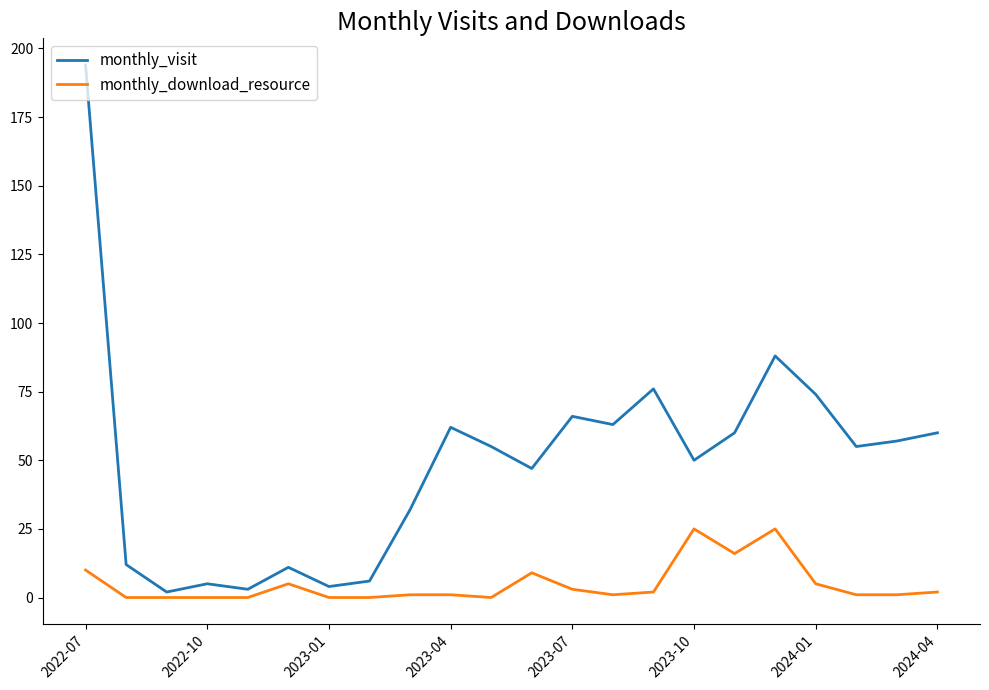

Which series has the largest total across all categories?

monthly_visit